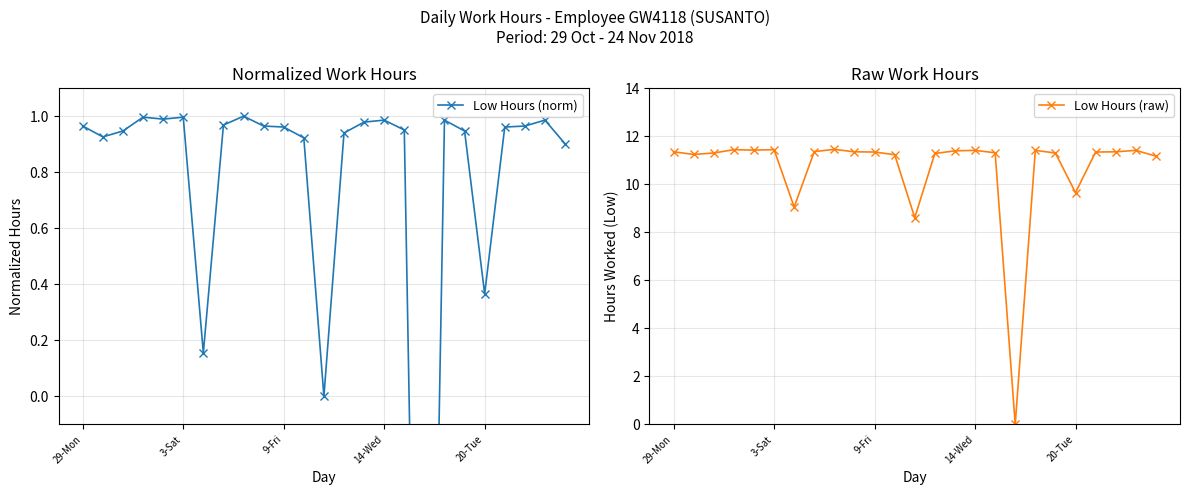

True or false: Low Hours (raw) has a value of 11.4 at 14-Wed.

True